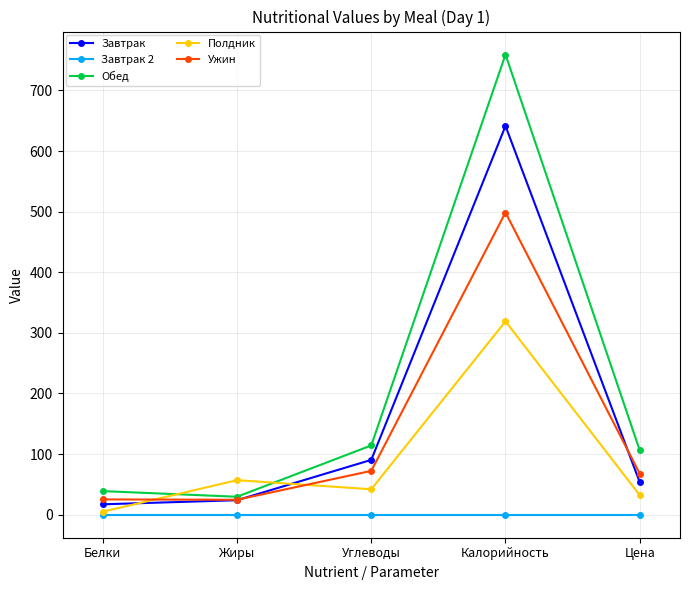

Which series has the largest range (max minus min)?

Обед